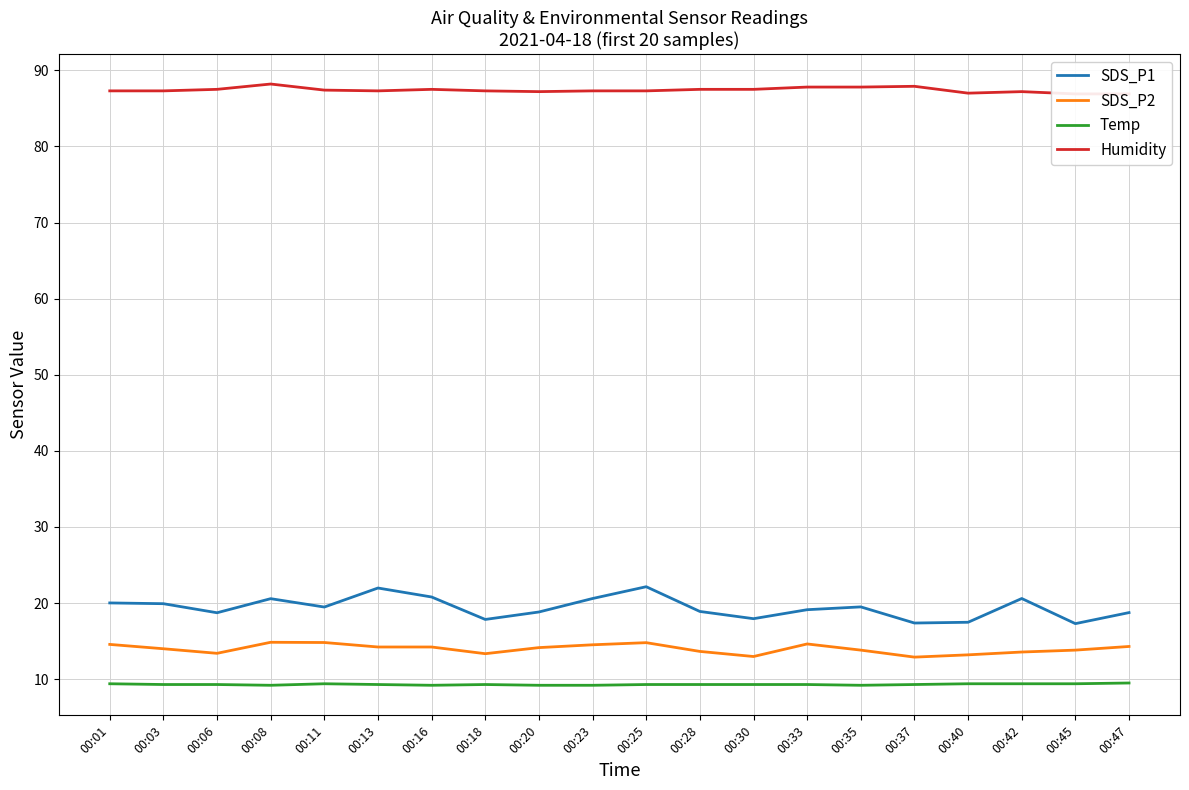

Which series has the largest total across all categories?

Humidity